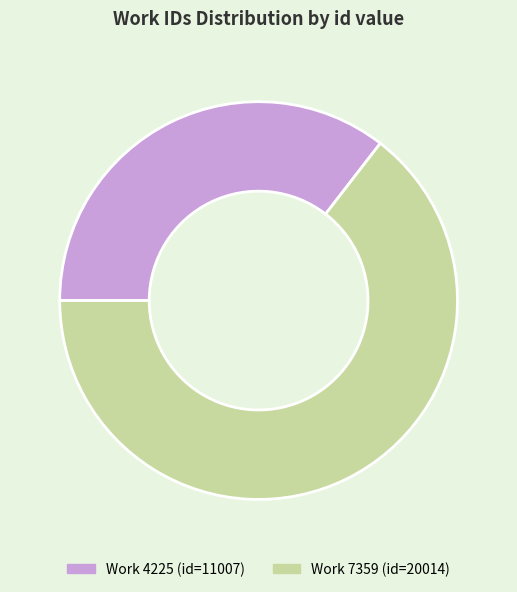

Is there a majority slice in this chart?

Yes